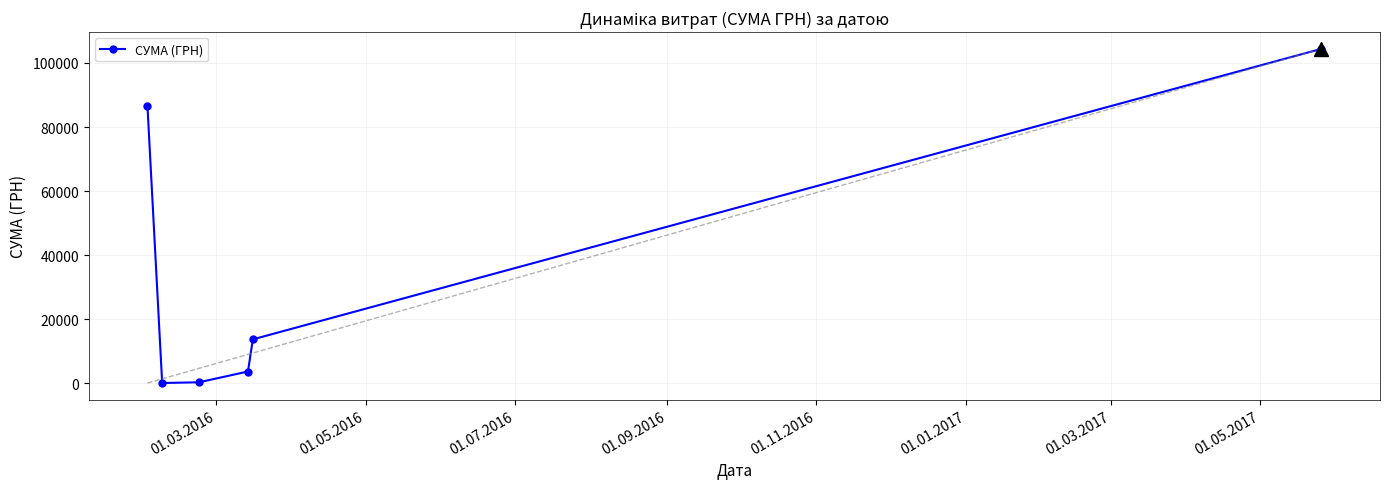

What is the average value?

34805.1